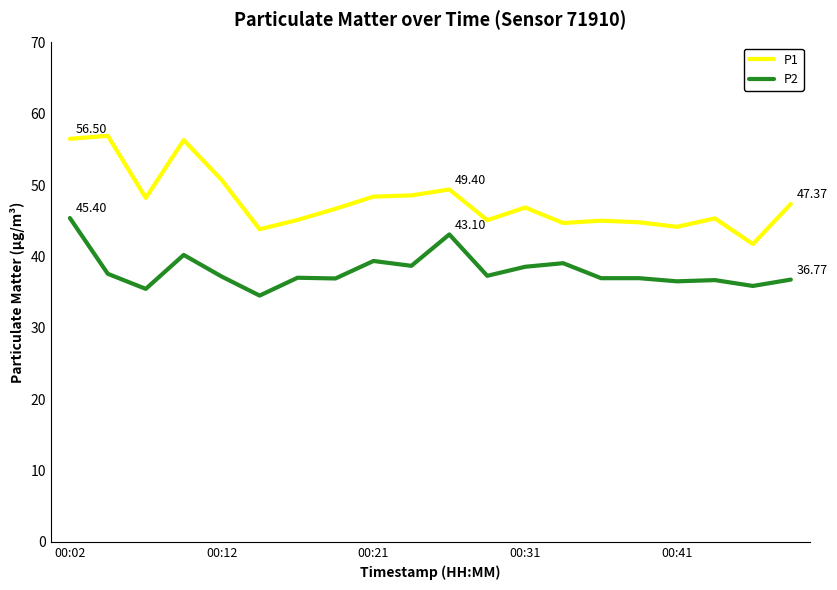

Rank the series by their maximum value, from lowest to highest.

P2, P1